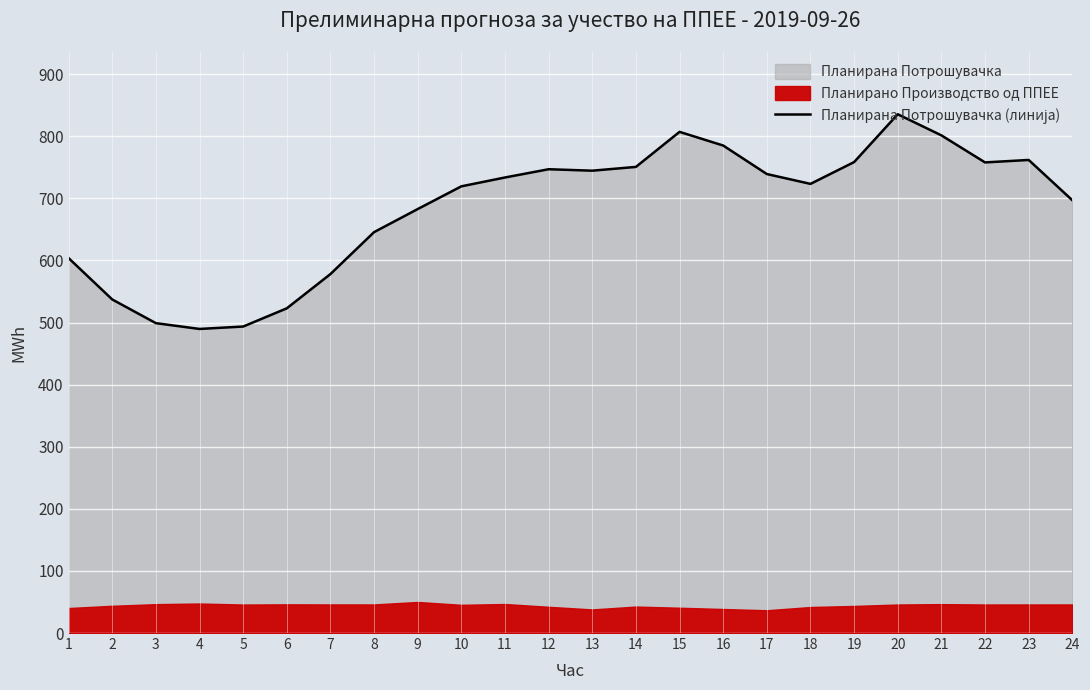

Where is the first local minimum?

4